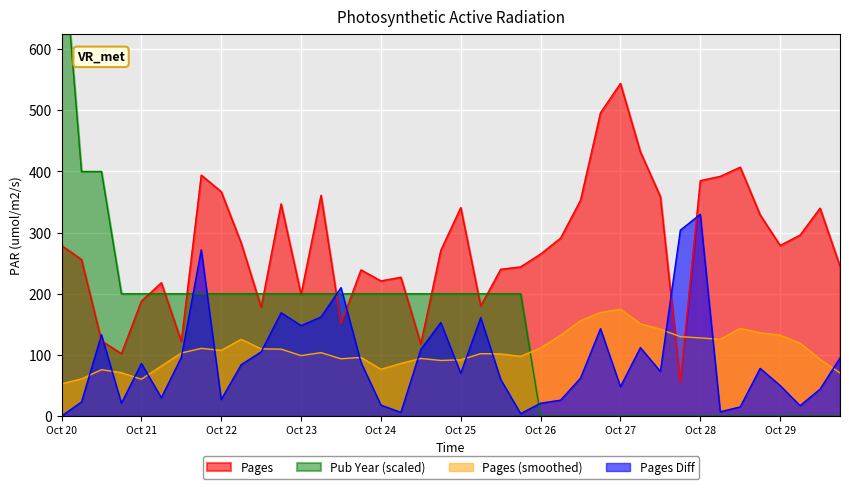

What is the average value of the Pages series?

277.9